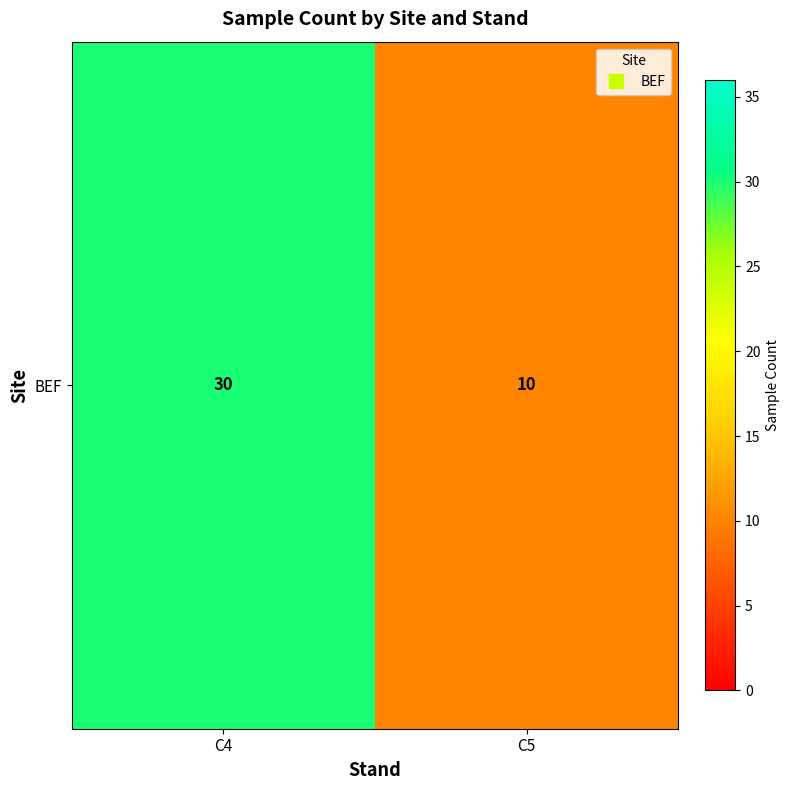

Reading left to right, what are all the values shown in this chart?

C4=30	C5=10